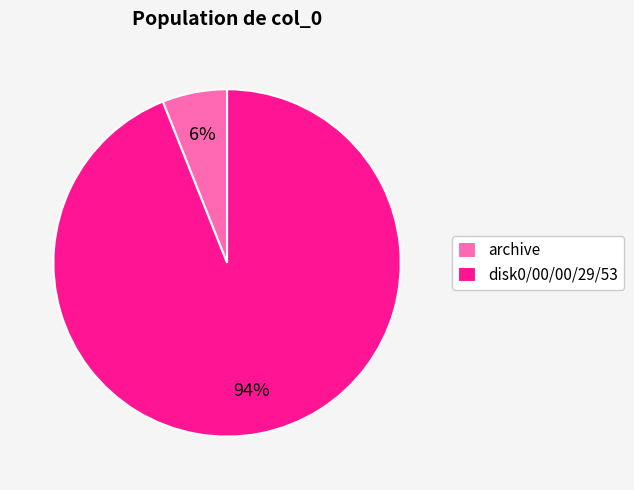

Which category has the smallest portion of the pie?

archive